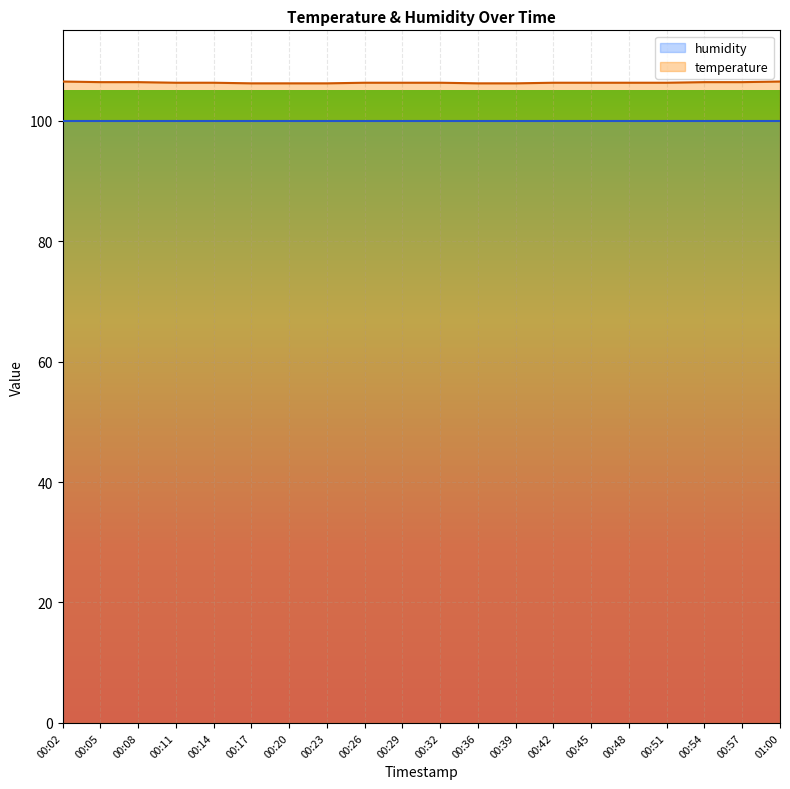

Reading left to right, transcribe all the data shown in this chart.

106.5	106.4	106.4	106.3	106.3	106.2	106.2	106.2	106.3	106.3	106.3	106.2	106.2	106.3	106.3	106.3	106.3	106.4	106.4	106.5